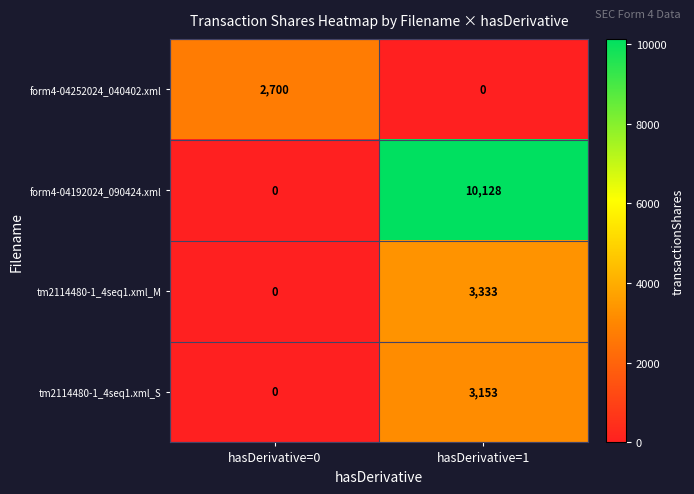

Reading left to right, extract all data points from this chart.

form4-04252024_040402.xml: 2700	0
form4-04192024_090424.xml: 0	10128
tm2114480-1_4seq1.xml_M: 0	3333
tm2114480-1_4seq1.xml_S: 0	3153